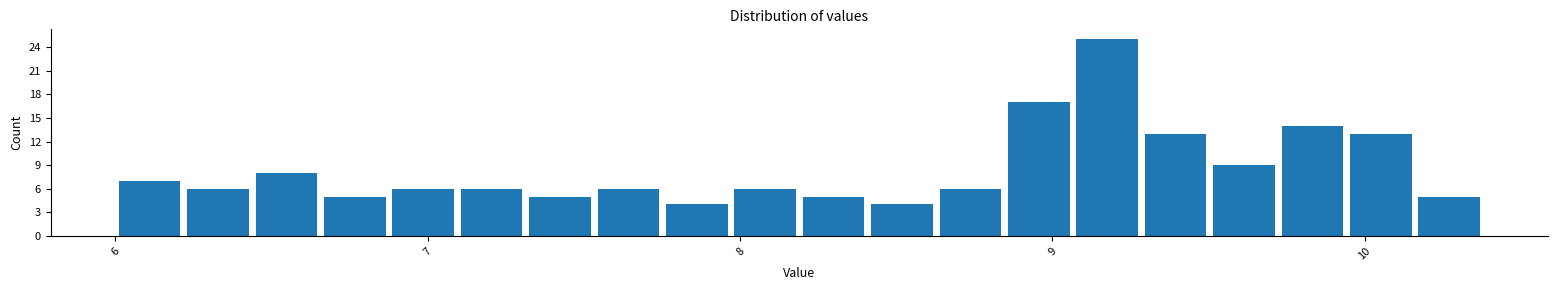

Around what value on the x-axis is the tallest bar? Give the approximate position of its centre, as read against the axis.

9.2